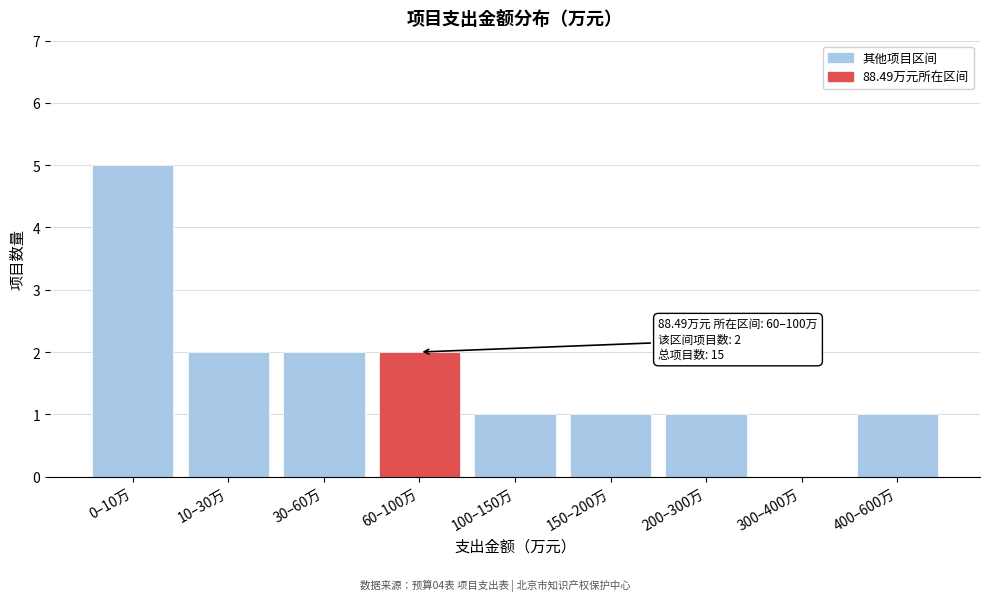

Reading left to right, what are all the values shown in this chart?

0–10万=5	10–30万=2	30–60万=2	60–100万=2	100–150万=1	150–200万=1	200–300万=1	300–400万=0	400–600万=1